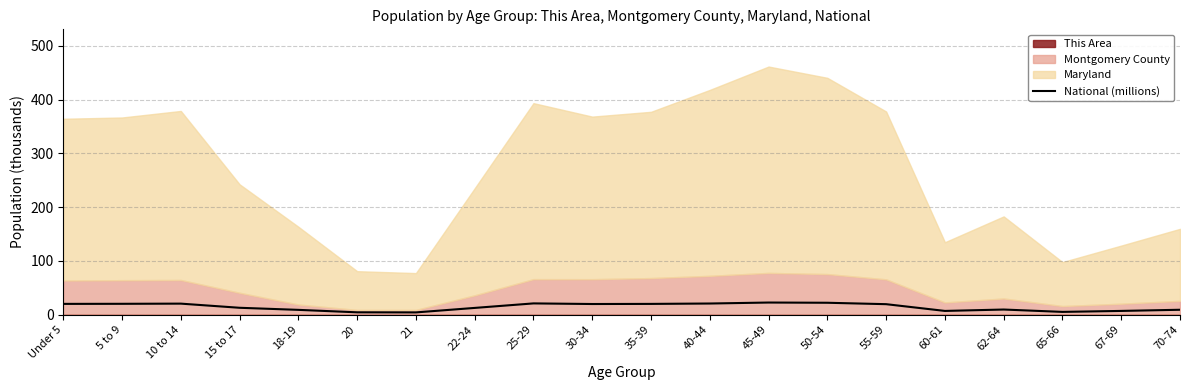

The chart shows a value of 21.1 at 25-29. True or false?

True